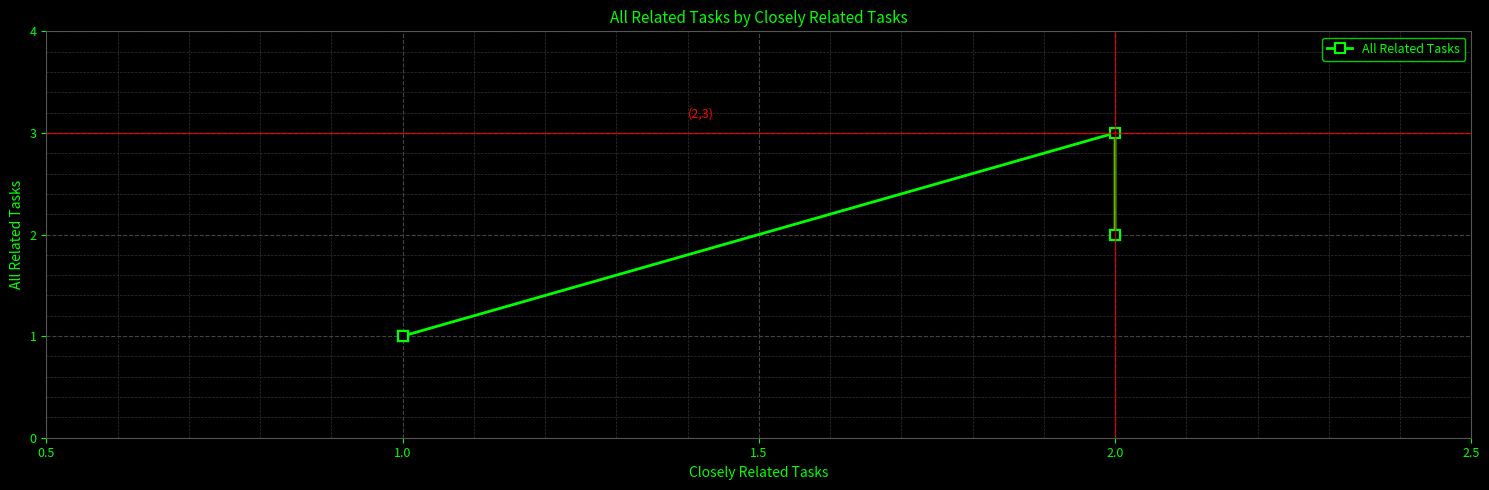

True or false: the data has more than 0 interior local peaks.

True